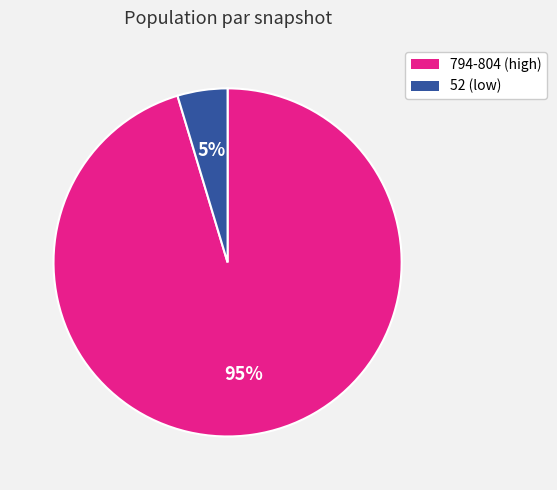

To the nearest percent, what is the average slice percentage?

50%